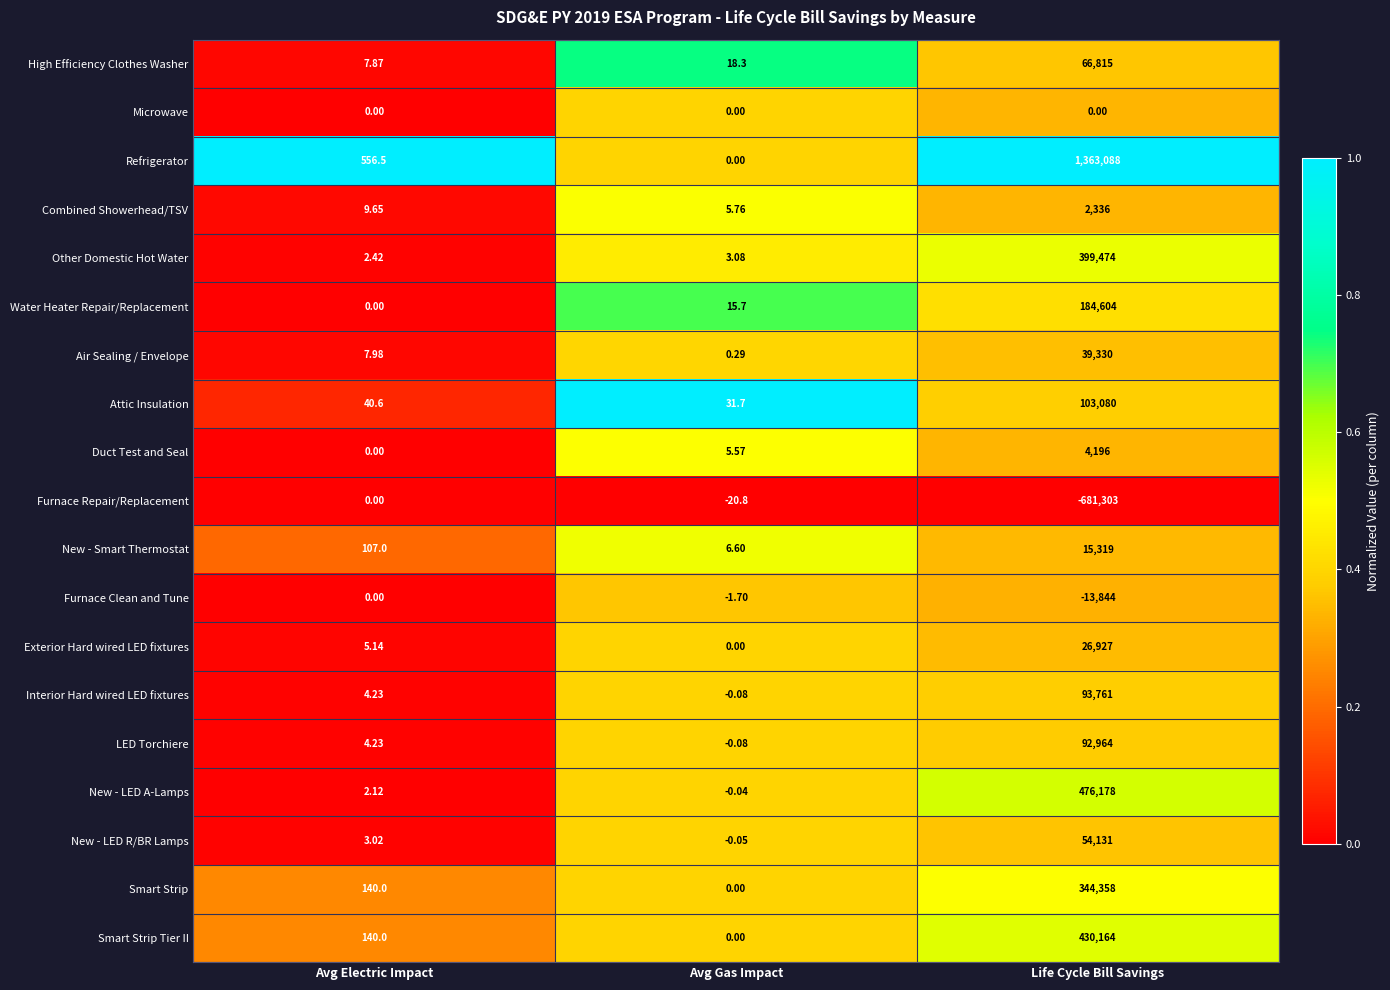

At which label does High Efficiency Clothes Washer reach its peak?

Life Cycle Bill Savings